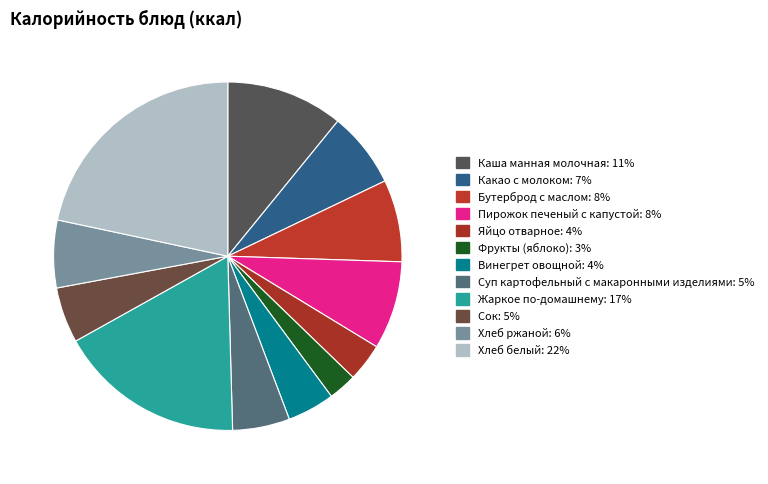

True or false: Фрукты (яблоко) accounts for 3% of the total.

True